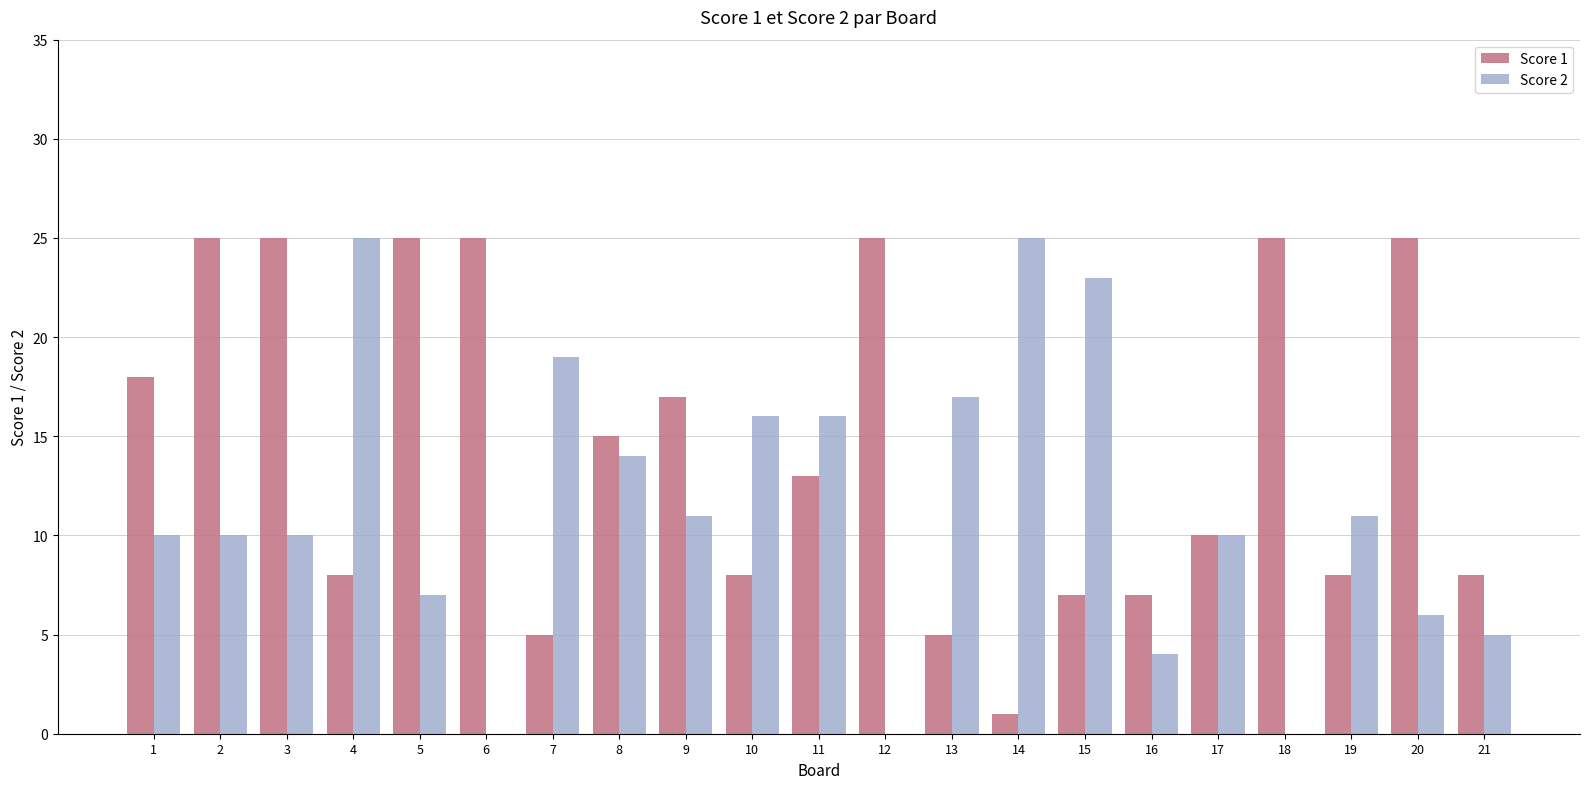

The Score 2 series shows 3 at 20. True or false?

False